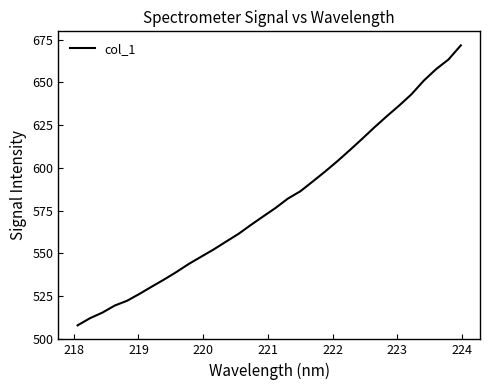

What is the smallest value displayed?

507.8